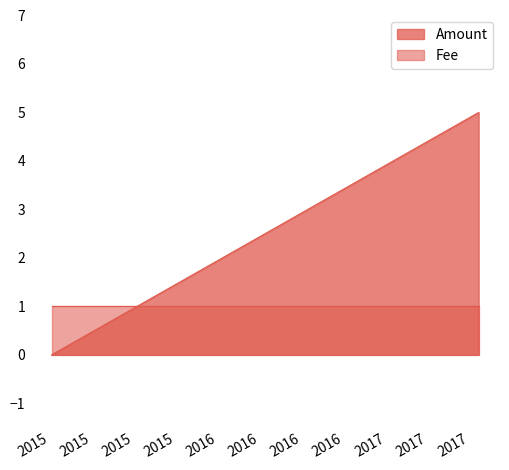

Which category has the highest value across all series?

2017-07-20 12:52:14